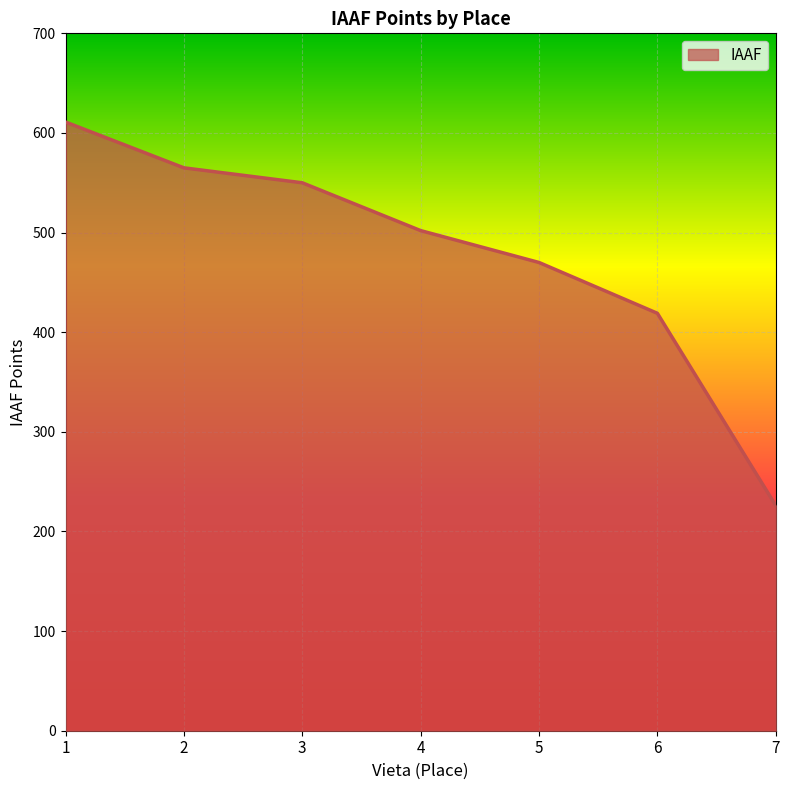

What is the change in value from 1 to 7?

-385